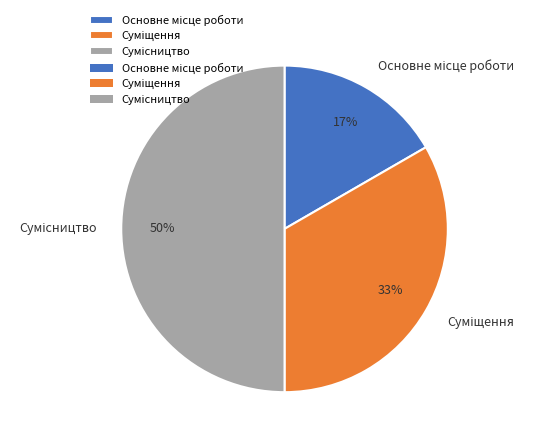

To the nearest percent, what is the difference between the largest and smallest slice percentages?

33%